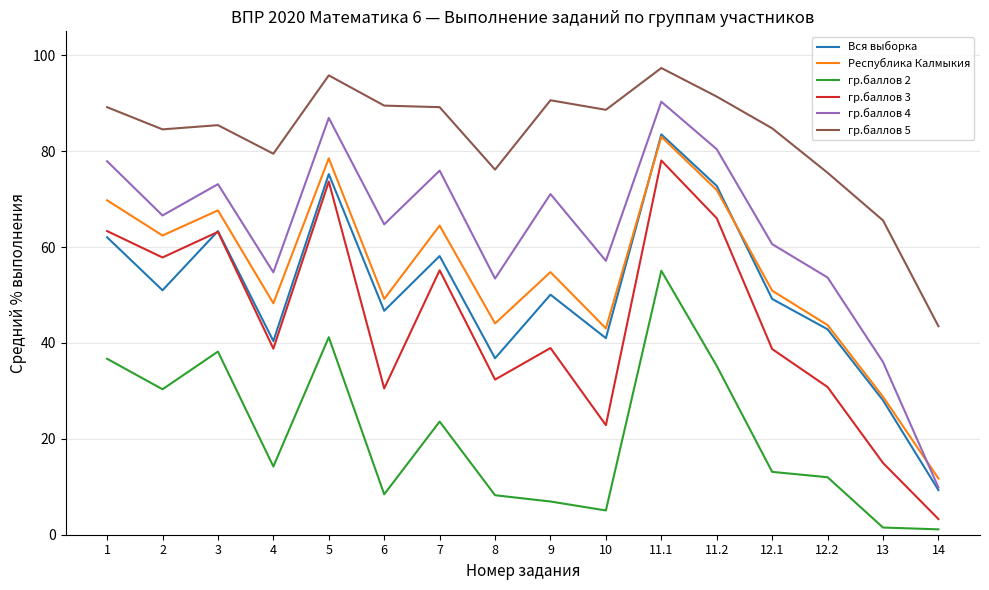

Which category has the highest value in the гр.баллов 5 series?

11.1